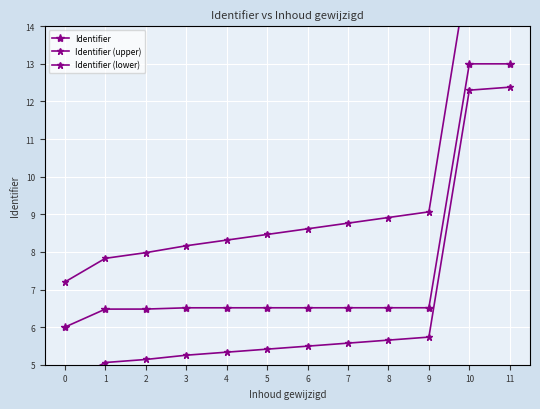

What is the average value of the Identifier (lower) series?

6.5